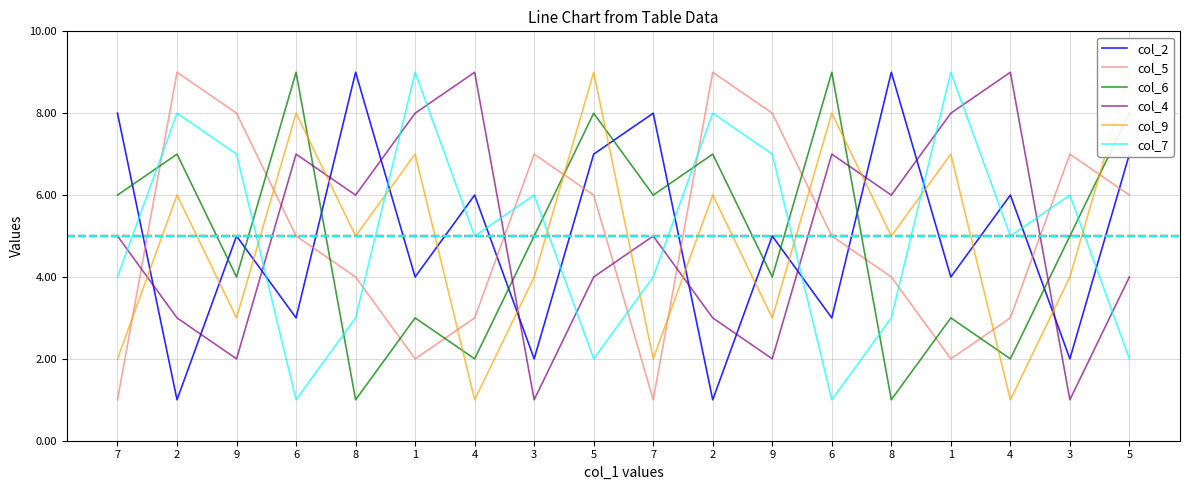

Reading left to right, what are all the values shown in this chart?

col_2: 8	1	5	3	9	4	6	2	7	8	1	5	3	9	4	6	2	7
col_5: 1	9	8	5	4	2	3	7	6	1	9	8	5	4	2	3	7	6
col_6: 6	7	4	9	1	3	2	5	8	6	7	4	9	1	3	2	5	8
col_4: 5	3	2	7	6	8	9	1	4	5	3	2	7	6	8	9	1	4
col_9: 2	6	3	8	5	7	1	4	9	2	6	3	8	5	7	1	4	9
col_7: 4	8	7	1	3	9	5	6	2	4	8	7	1	3	9	5	6	2